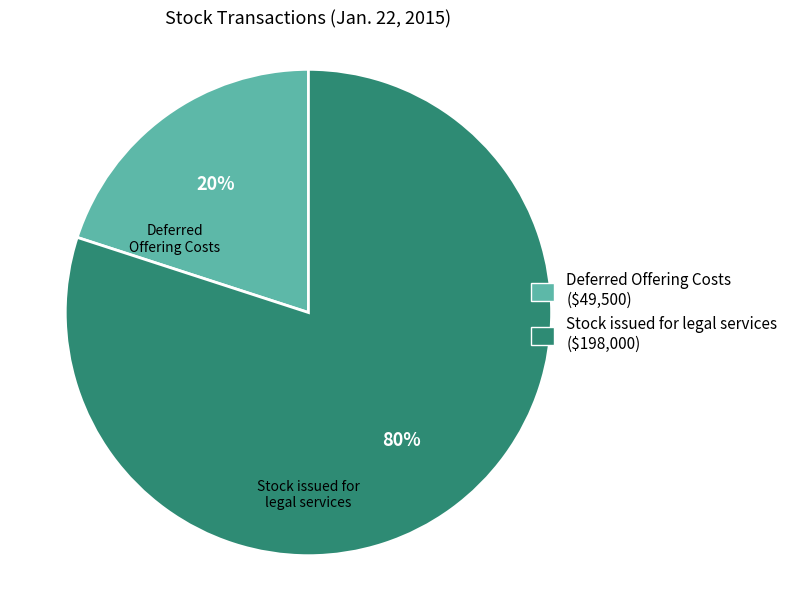

Does any single category account for the majority?

Yes